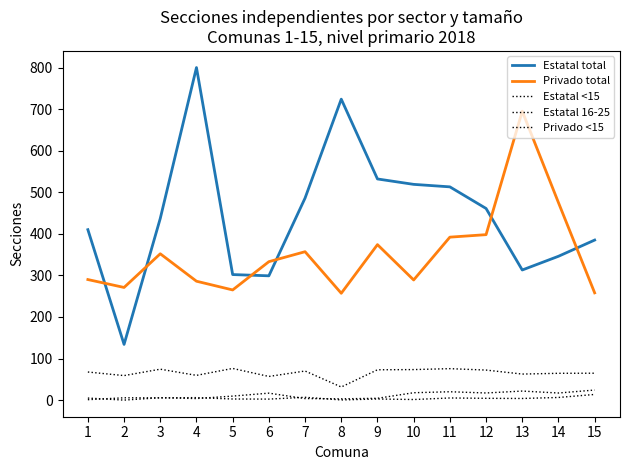

What is the average value of the Estatal total series?

444.1